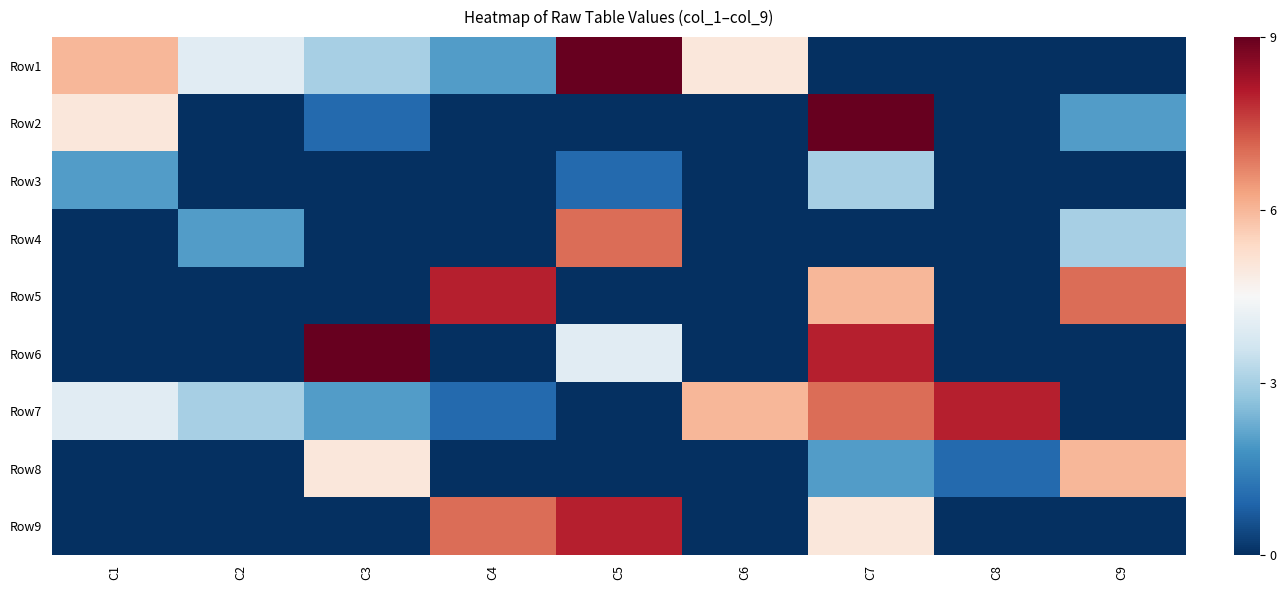

What is the difference between the maximum and minimum values in the Row3 series?

3